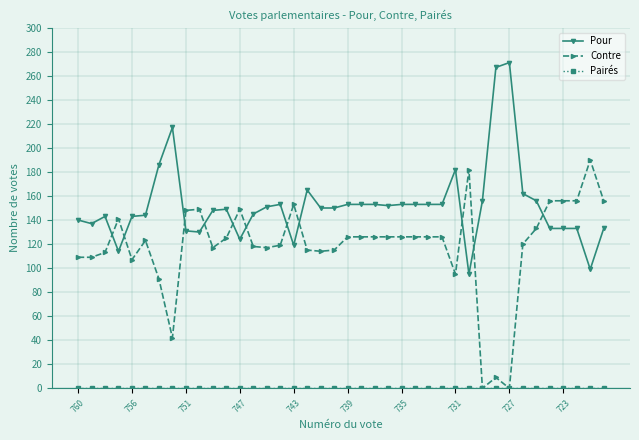

Which series has the largest range (max minus min)?

Contre